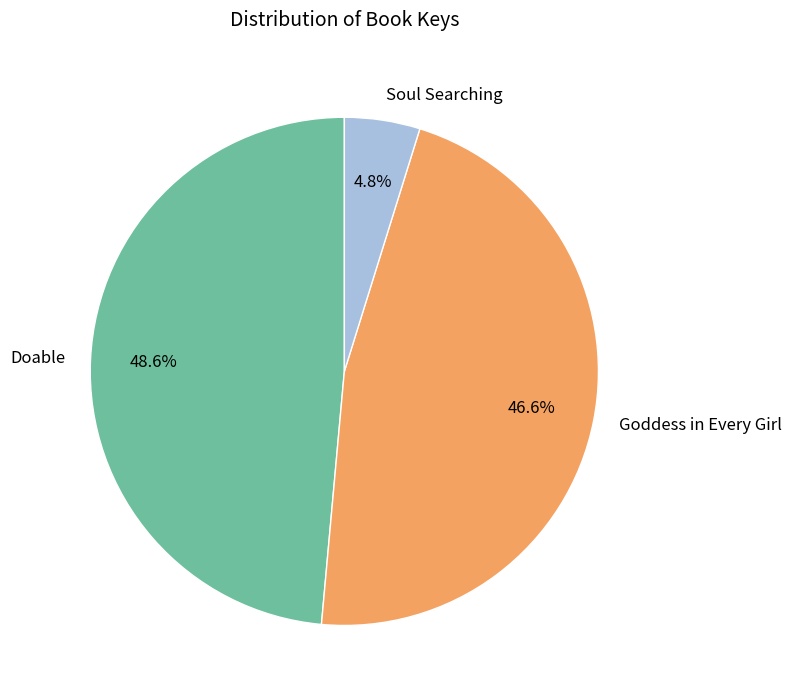

To the nearest percent, what is the difference between the largest and smallest slice percentages?

44%